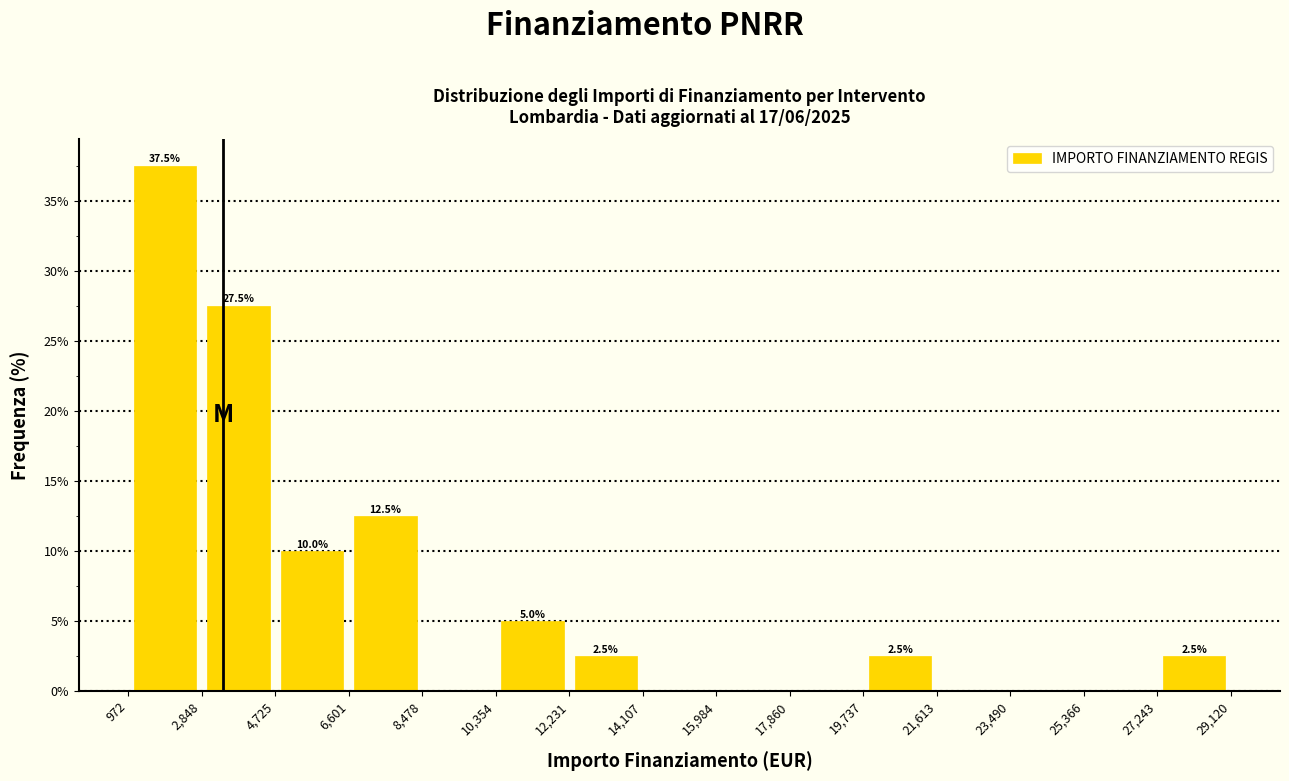

Over which range of the x-axis is the bar tallest?

972 to 2,848